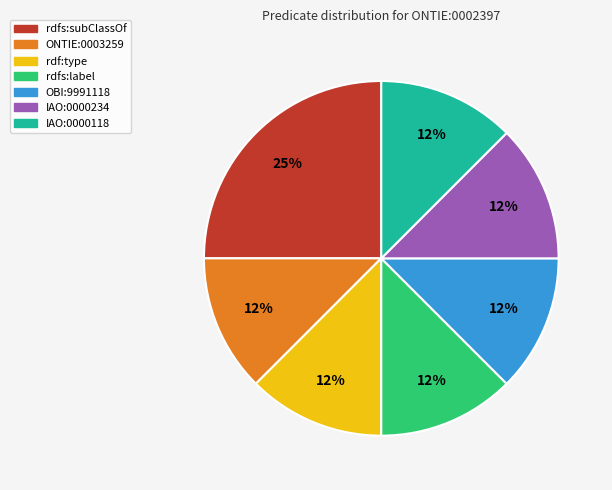

Is there any slice that represents more than half of the pie?

No